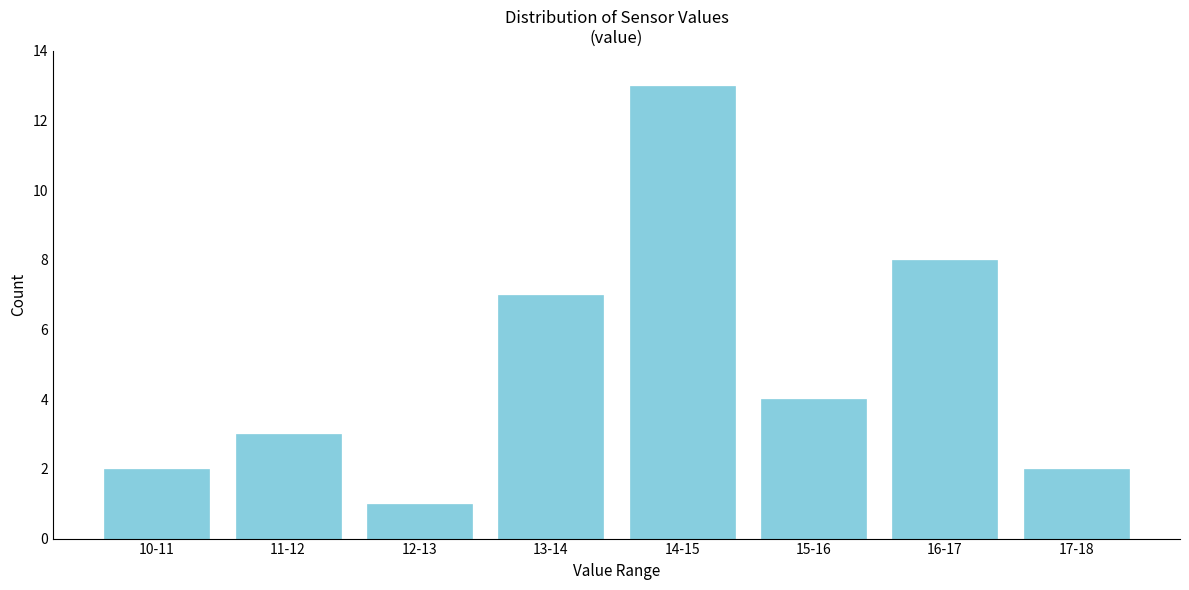

Reading left to right, what are all the values shown in this chart?

10-11=2	11-12=3	12-13=1	13-14=7	14-15=13	15-16=4	16-17=8	17-18=2